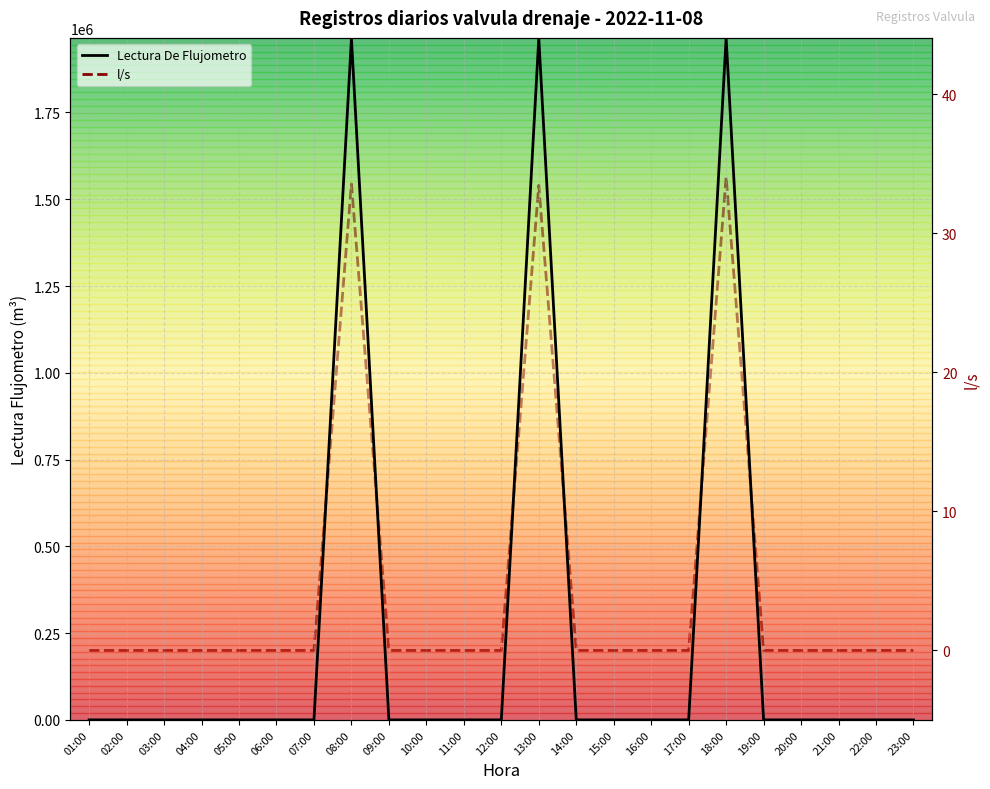

What is the sum of all Lectura De Flujometro values?

5891291.0